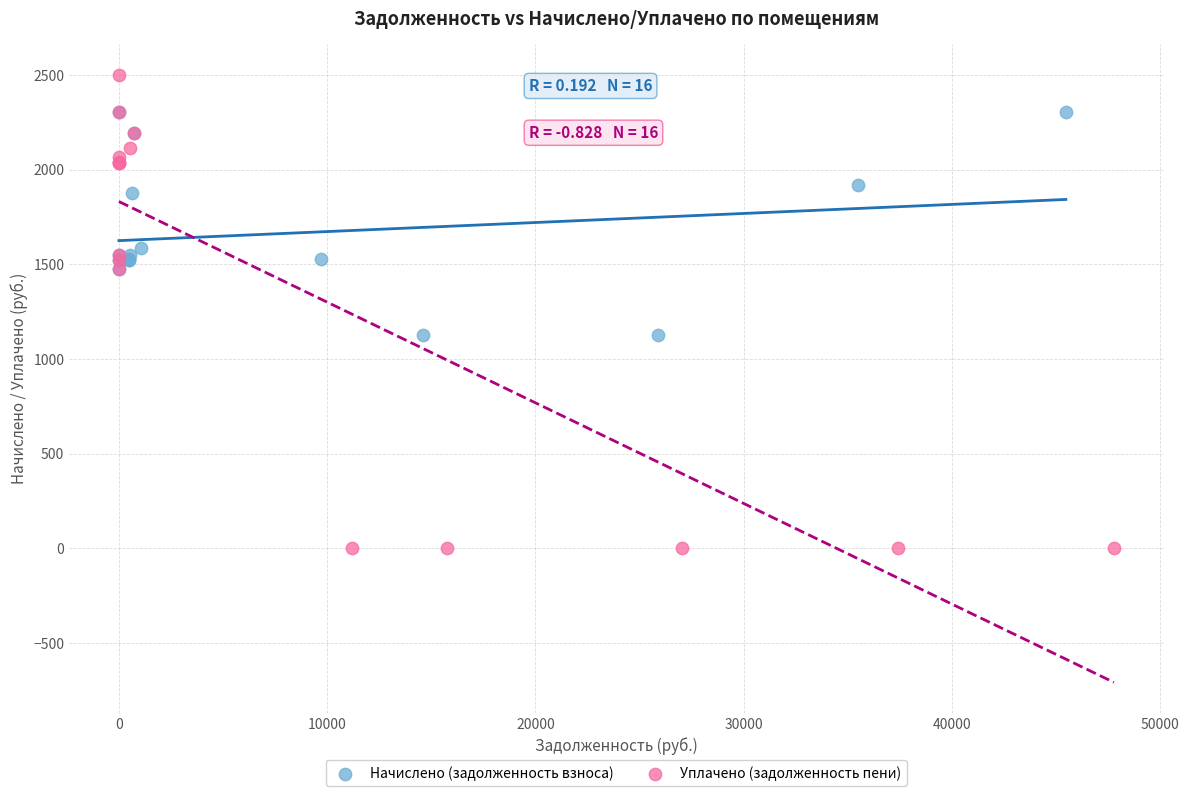

Which series has the largest Y range (max minus min)?

Уплачено (задолженность пени)